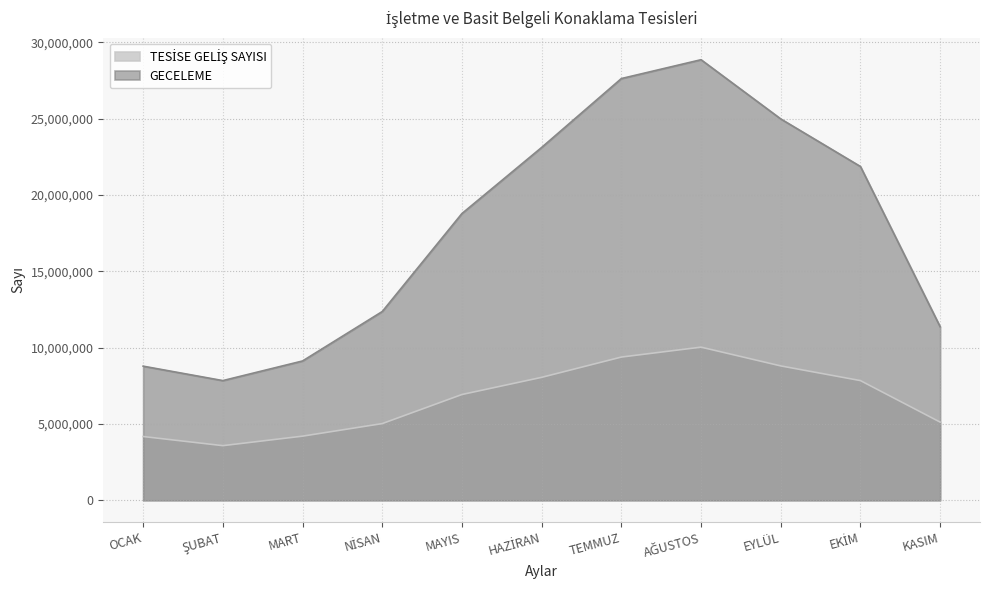

What is the value of the GECELEME point at the 6th from the left?

23106038